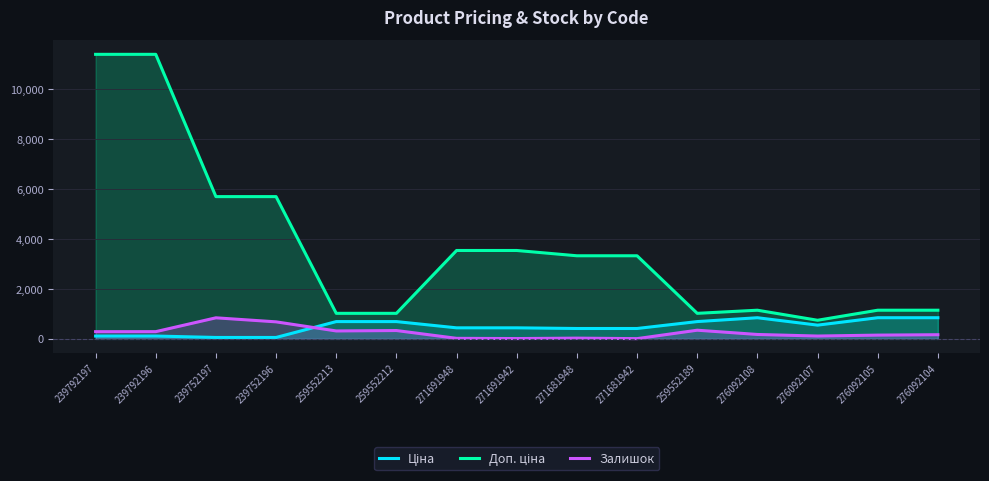

How many interior local valleys does the Залишок series have?

4